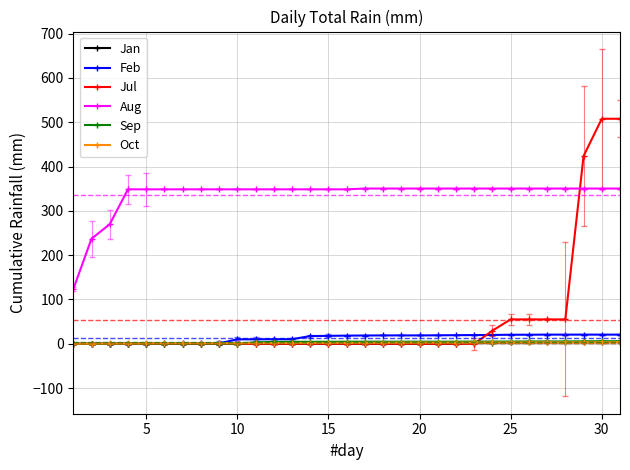

How many data points in Sep are above 4?

20